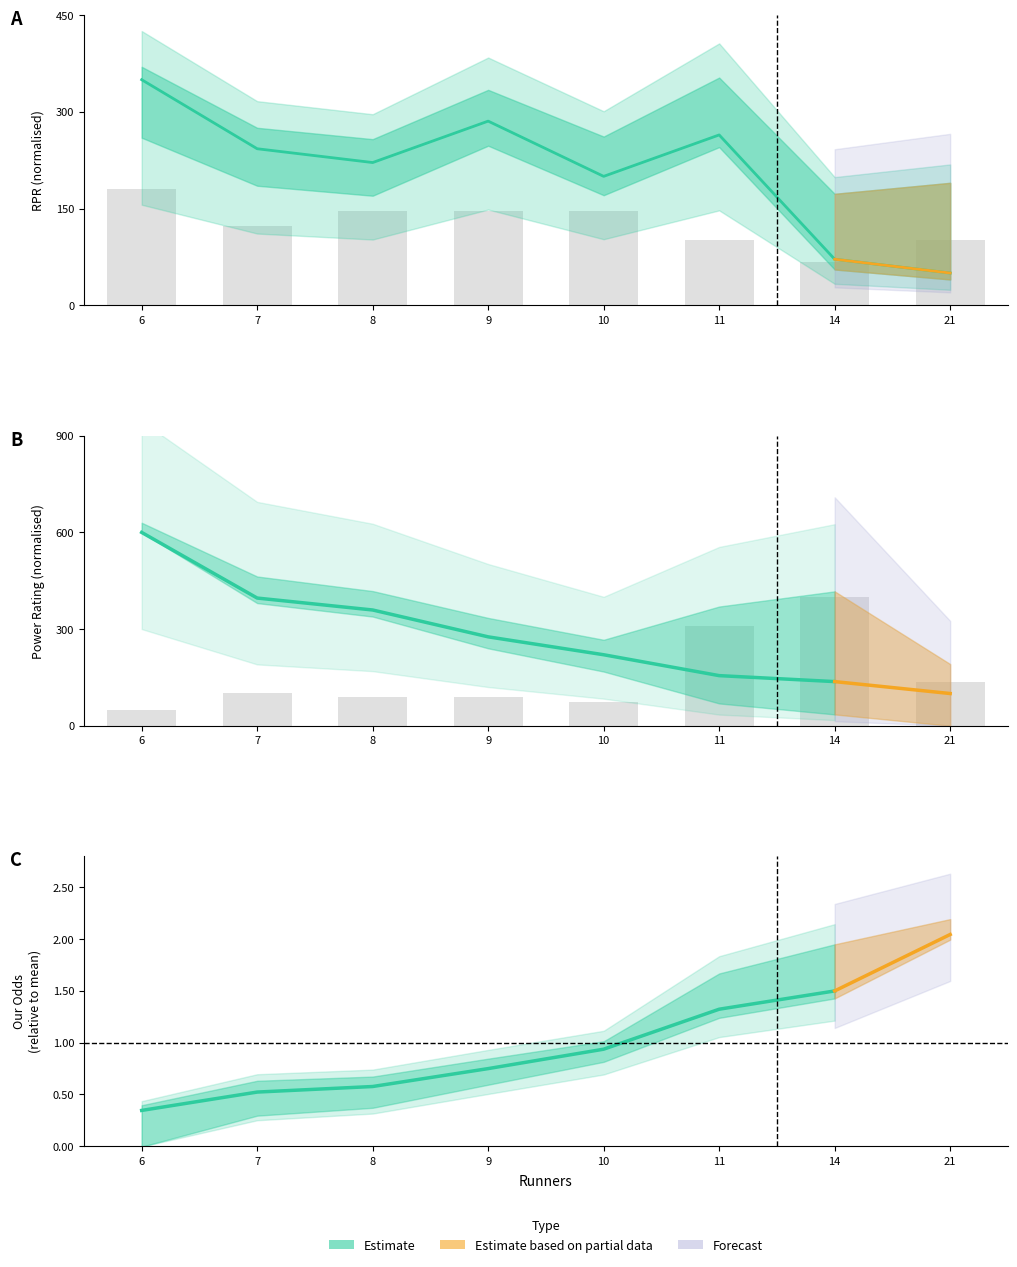

The Total series shows 172.8 at 21. True or false?

False